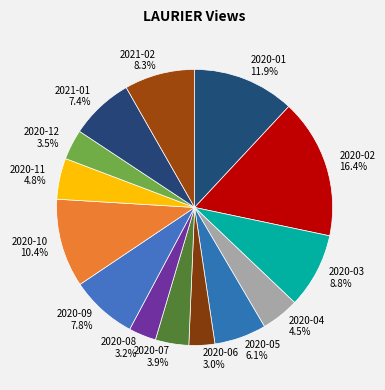

What is the ratio of the value at 2020-10 to the value at 2021-01?

1.4